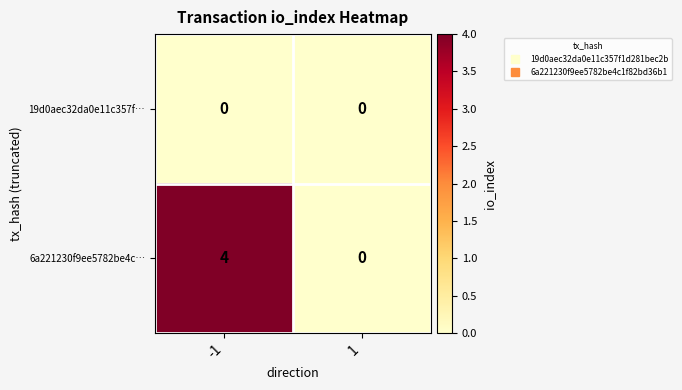

What is the difference between the maximum and minimum values in the 6a221230f9ee5782be4c… series?

4